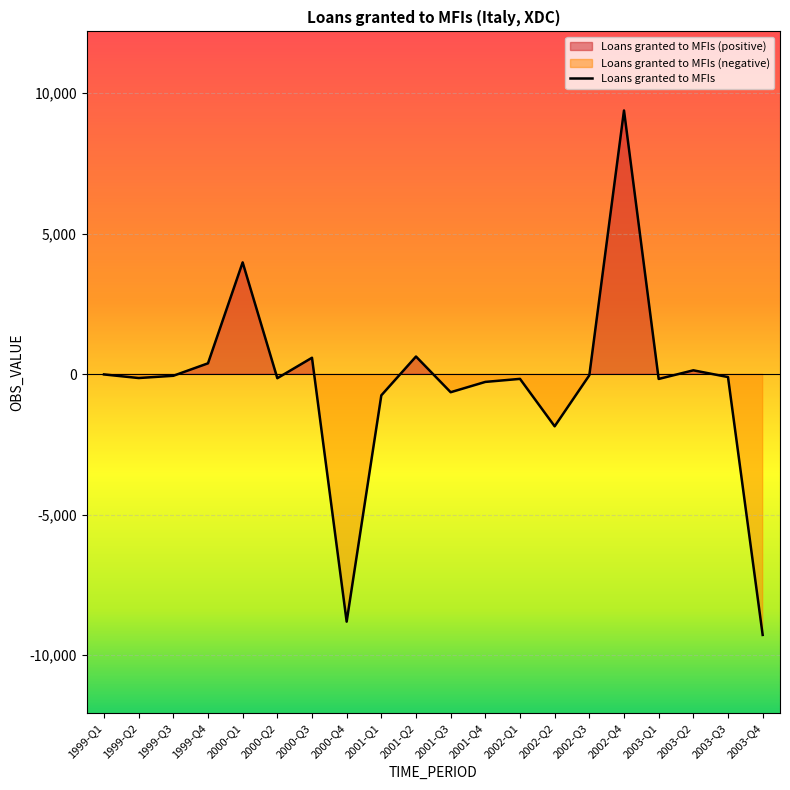

How many lines are shown in the chart?

1